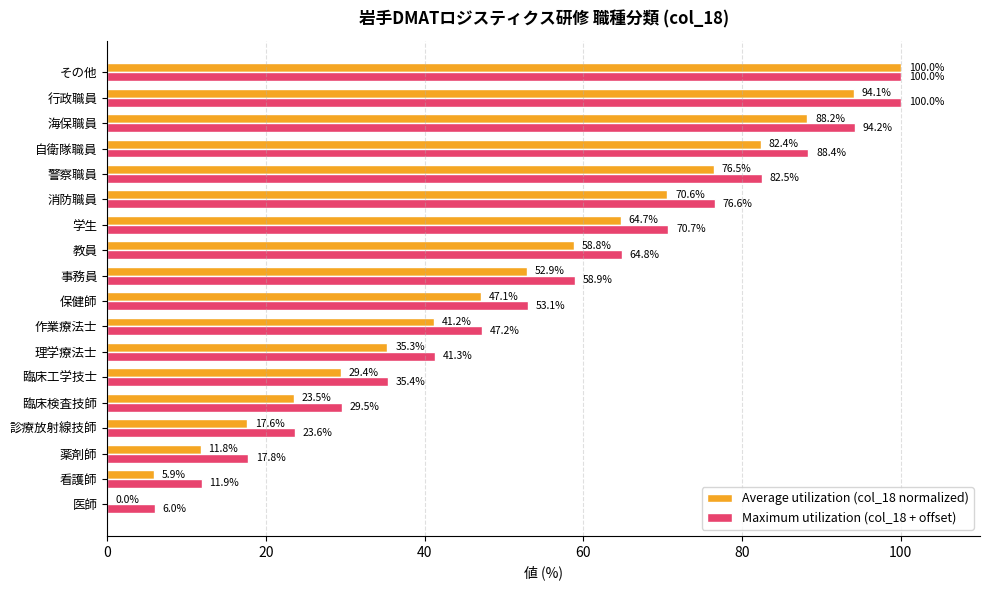

Which series has the largest total across all categories?

Maximum utilization (col_18 + offset)